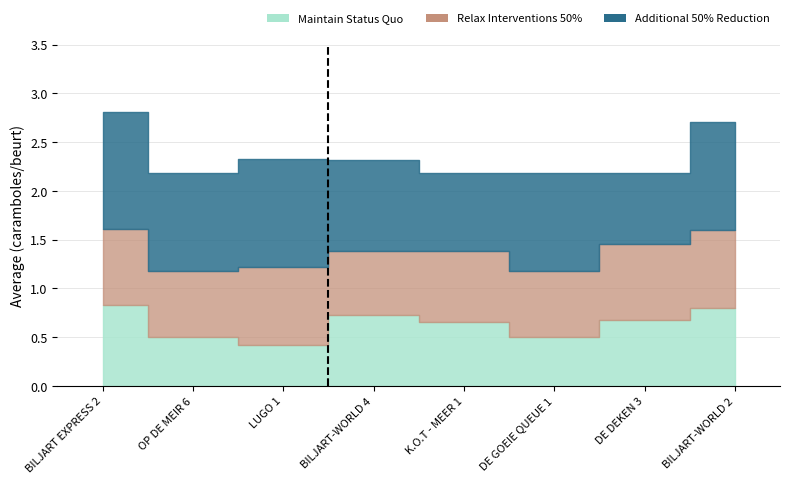

What is the label of the 1st point from the left?

BILJART EXPRESS 2